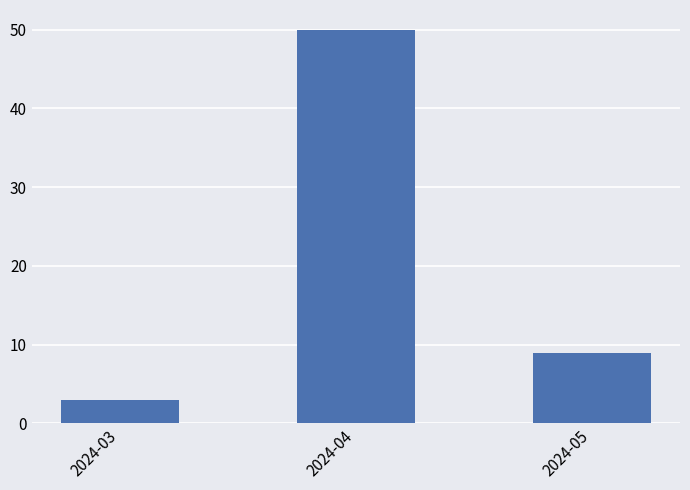

List the labels in order of value, smallest first.

2024-03, 2024-05, 2024-04